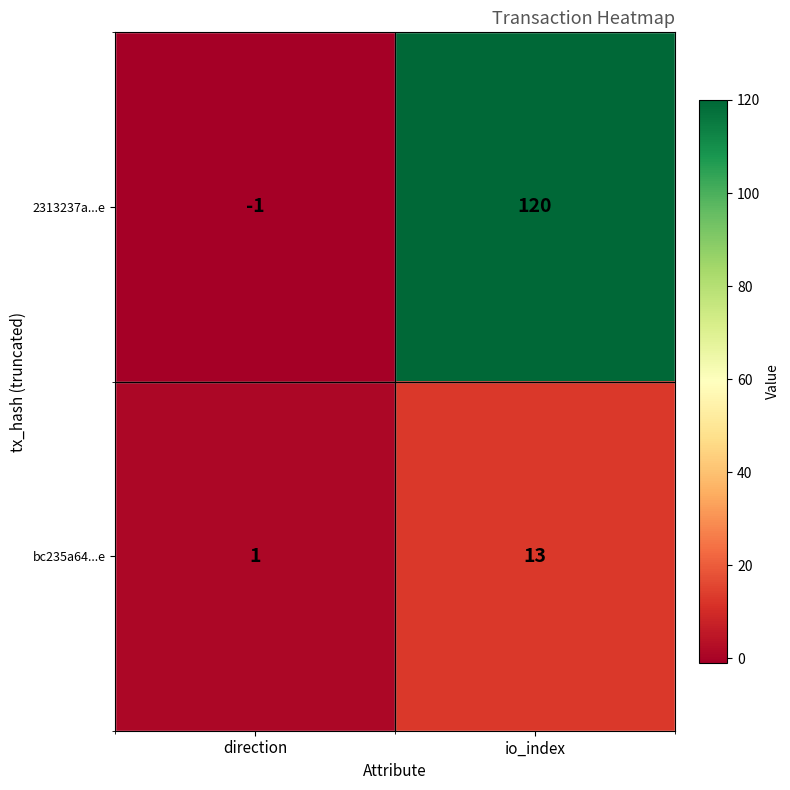

Reading left to right, list all the values displayed in this chart.

2313237a...e: direction=-1	io_index=120
bc235a64...e: direction=1	io_index=13